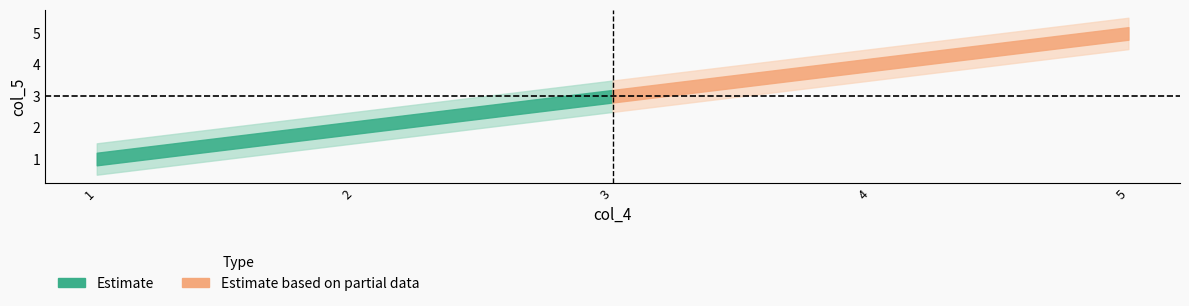

Which has a higher value, 1 or 1?

1